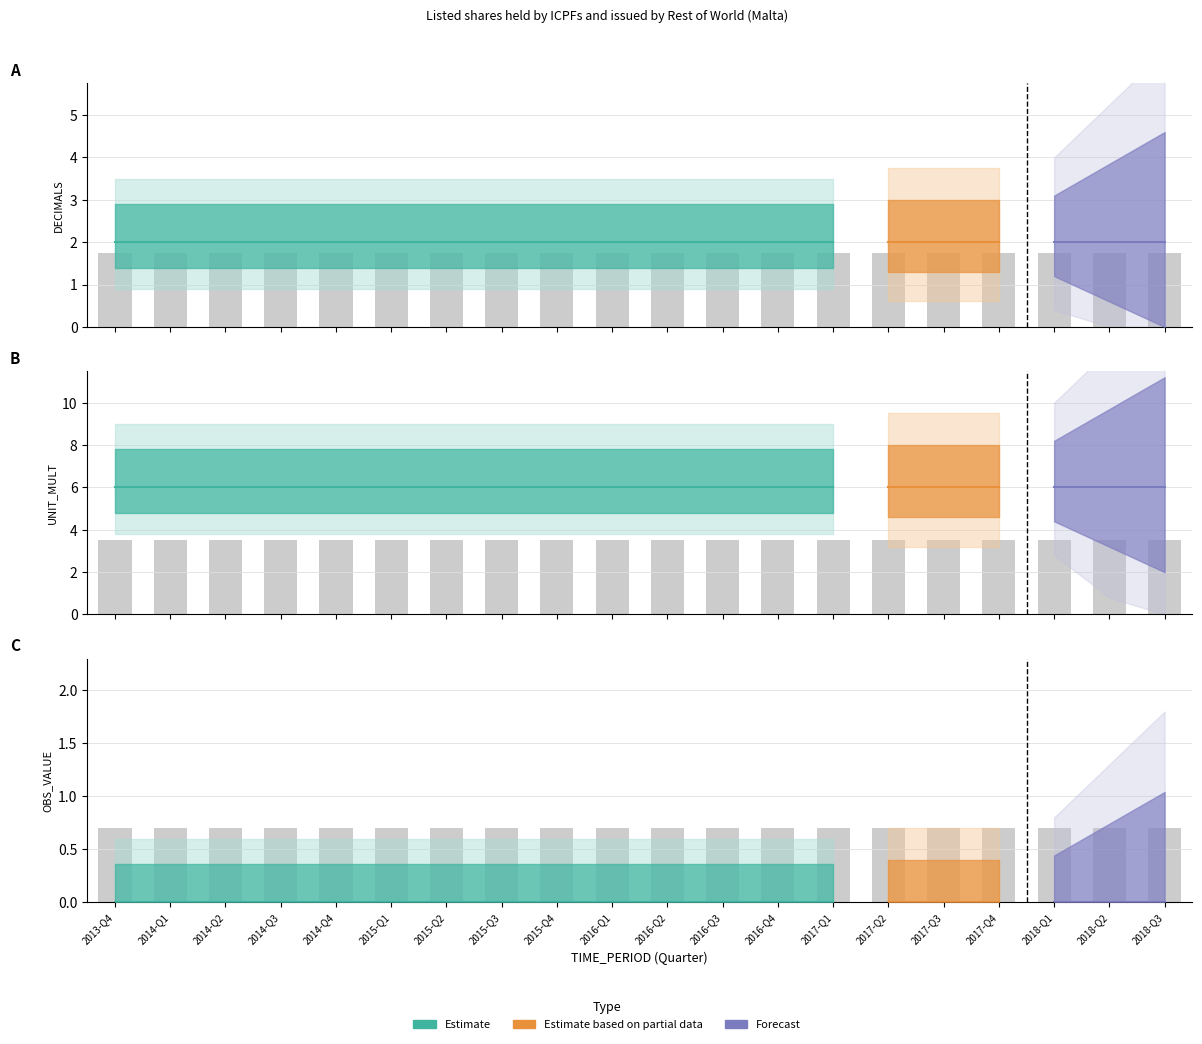

Which category has the lowest value in the DECIMALS series?

2013-Q4